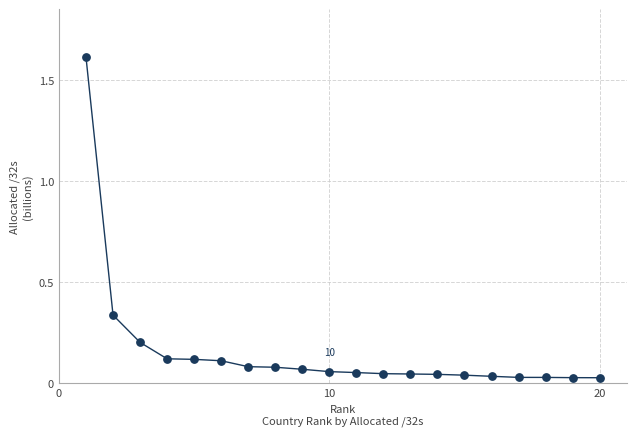

What is the difference between the maximum and minimum values?

1.6